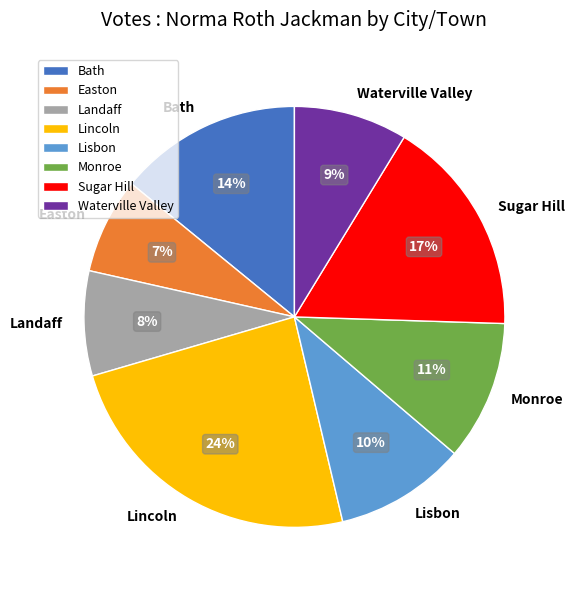

Rank the categories by value from highest to lowest.

Lincoln, Sugar Hill, Bath, Monroe, Lisbon, Waterville Valley, Landaff, Easton